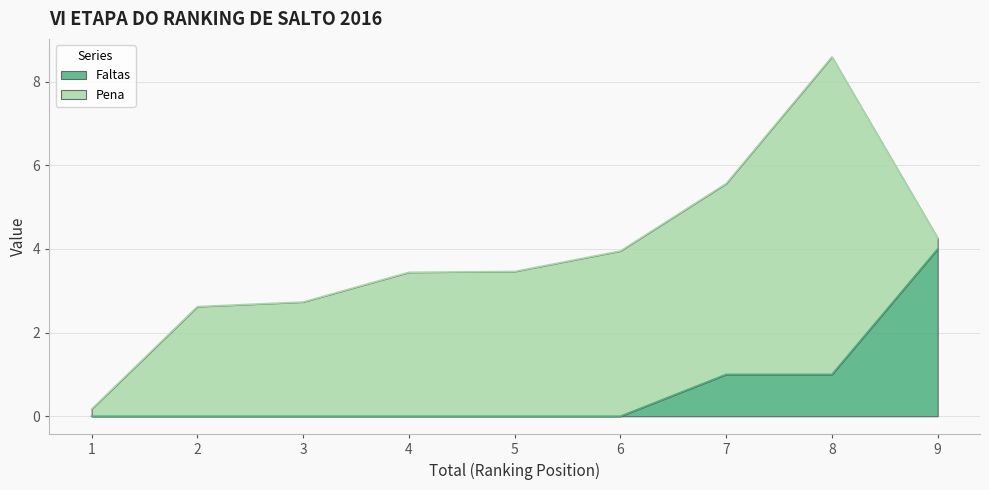

The chart shows a value of -1 at 5. True or false?

False